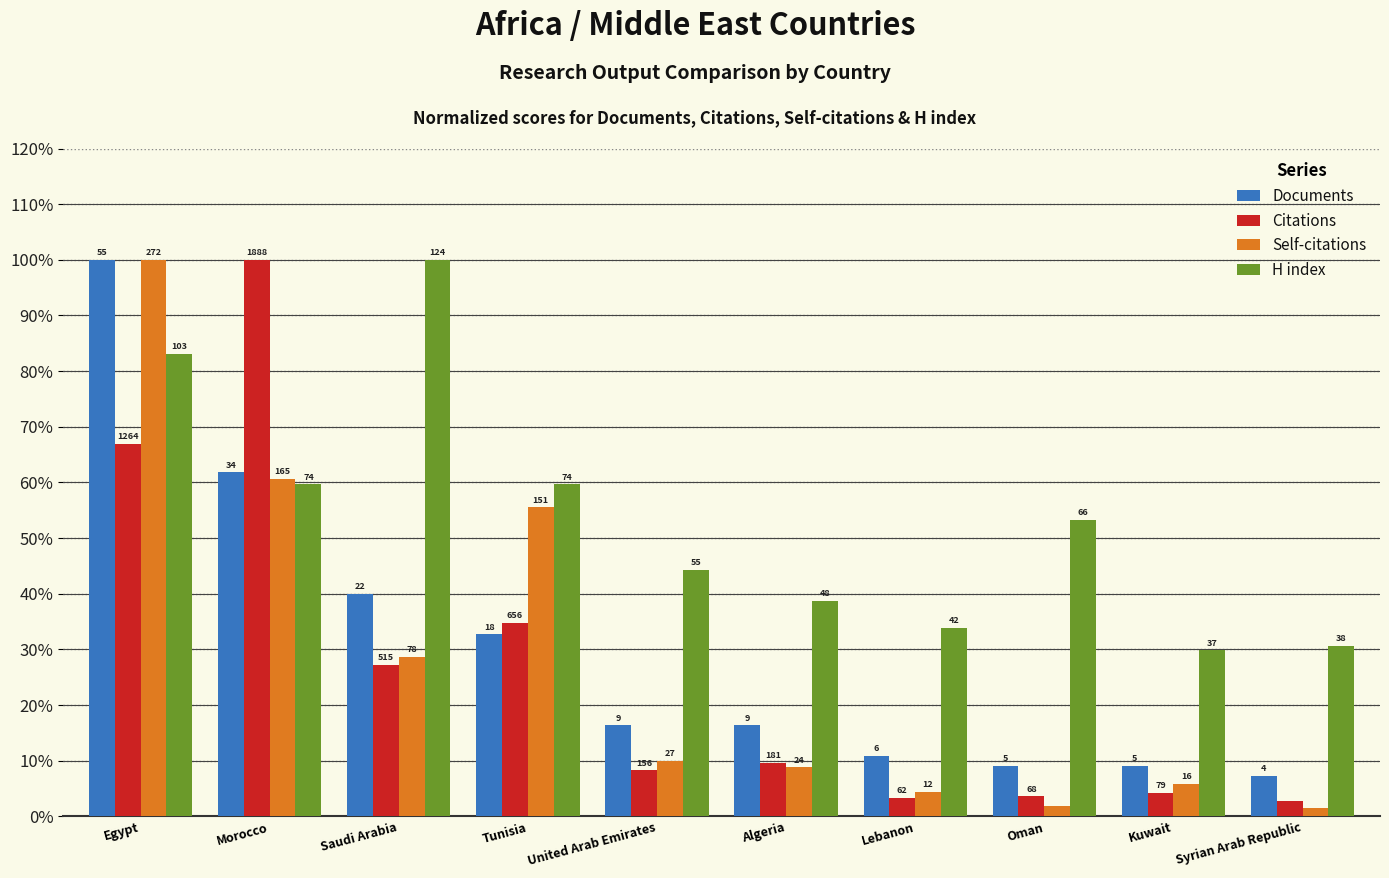

Which category has the lowest value in the H index series?

Kuwait